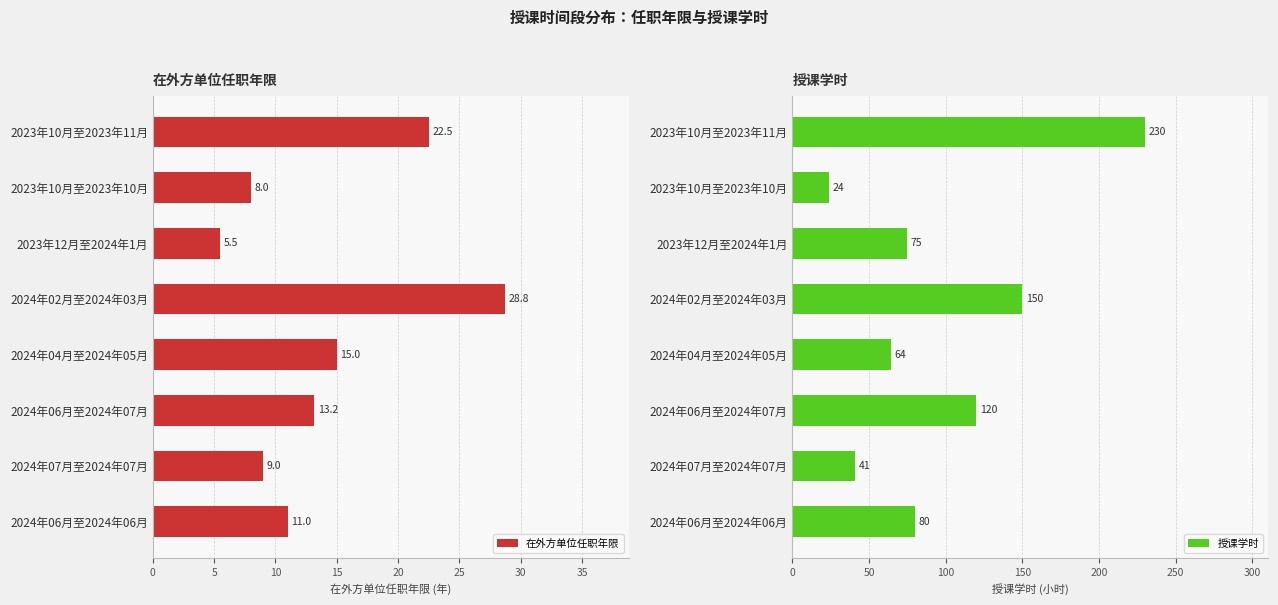

At which label does 在外方单位任职年限 reach its peak?

2024年02月至2024年03月